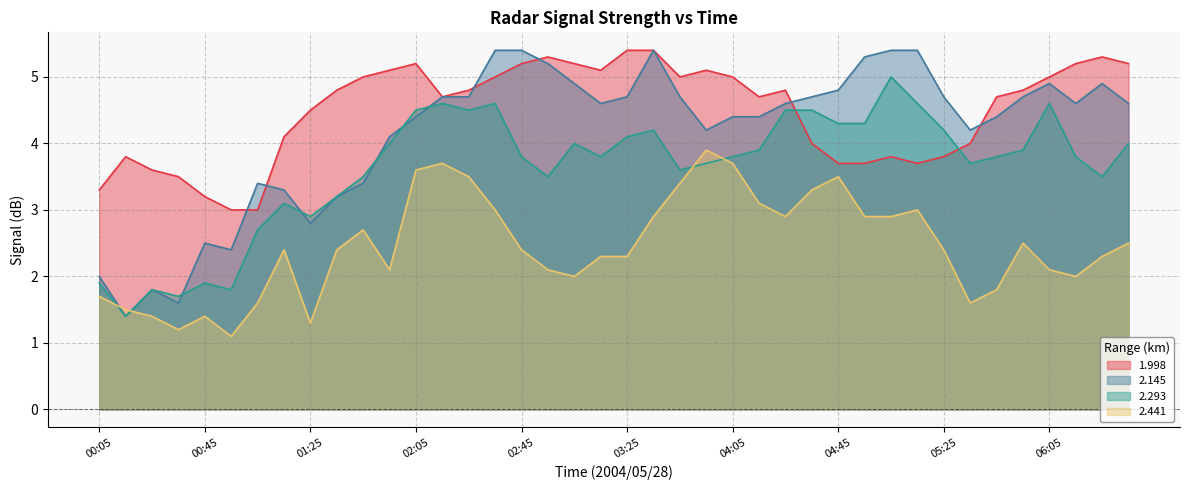

What is the approximate value of   2.441 at 00:45?

1.4